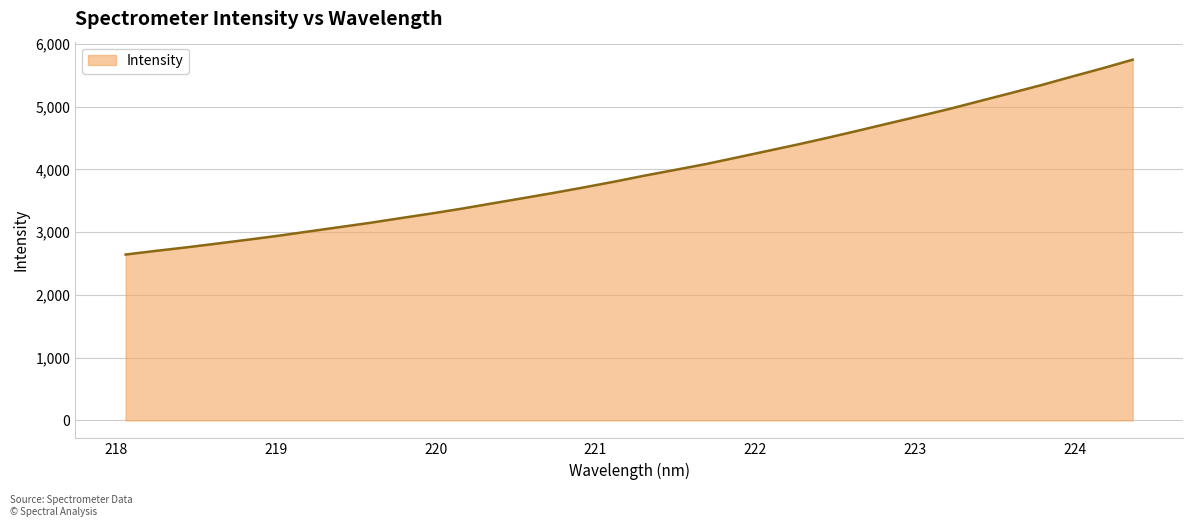

What is the maximum value shown in the chart?

5747.5